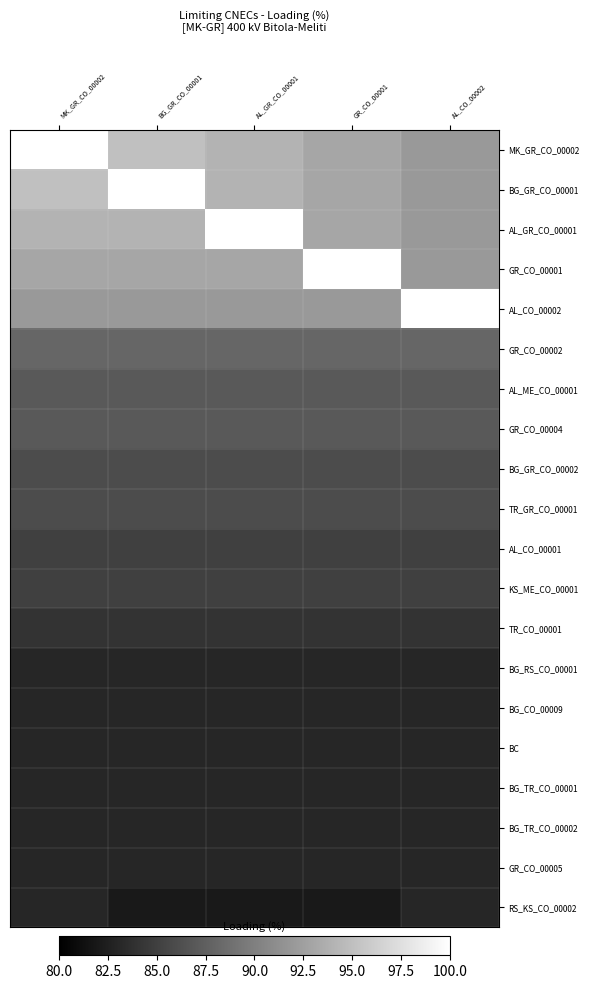

Reading left to right, list all the values displayed in this chart.

MK_GR_CO_00002: MK_GR_CO_00002=100	BG_GR_CO_00001=95	AL_GR_CO_00001=94	GR_CO_00001=93	AL_CO_00002=92
BG_GR_CO_00001: MK_GR_CO_00002=95	BG_GR_CO_00001=100	AL_GR_CO_00001=94	GR_CO_00001=93	AL_CO_00002=92
AL_GR_CO_00001: MK_GR_CO_00002=94	BG_GR_CO_00001=94	AL_GR_CO_00001=100	GR_CO_00001=93	AL_CO_00002=92
GR_CO_00001: MK_GR_CO_00002=93	BG_GR_CO_00001=93	AL_GR_CO_00001=93	GR_CO_00001=100	AL_CO_00002=92
AL_CO_00002: MK_GR_CO_00002=92	BG_GR_CO_00001=92	AL_GR_CO_00001=92	GR_CO_00001=92	AL_CO_00002=100
GR_CO_00002: MK_GR_CO_00002=88	BG_GR_CO_00001=88	AL_GR_CO_00001=88	GR_CO_00001=88	AL_CO_00002=88
AL_ME_CO_00001: MK_GR_CO_00002=87	BG_GR_CO_00001=87	AL_GR_CO_00001=87	GR_CO_00001=87	AL_CO_00002=87
GR_CO_00004: MK_GR_CO_00002=87	BG_GR_CO_00001=87	AL_GR_CO_00001=87	GR_CO_00001=87	AL_CO_00002=87
BG_GR_CO_00002: MK_GR_CO_00002=86	BG_GR_CO_00001=86	AL_GR_CO_00001=86	GR_CO_00001=86	AL_CO_00002=86
TR_GR_CO_00001: MK_GR_CO_00002=86	BG_GR_CO_00001=86	AL_GR_CO_00001=86	GR_CO_00001=86	AL_CO_00002=86
AL_CO_00001: MK_GR_CO_00002=85	BG_GR_CO_00001=85	AL_GR_CO_00001=85	GR_CO_00001=85	AL_CO_00002=85
KS_ME_CO_00001: MK_GR_CO_00002=85	BG_GR_CO_00001=85	AL_GR_CO_00001=85	GR_CO_00001=85	AL_CO_00002=85
TR_CO_00001: MK_GR_CO_00002=84	BG_GR_CO_00001=84	AL_GR_CO_00001=84	GR_CO_00001=84	AL_CO_00002=84
BG_RS_CO_00001: MK_GR_CO_00002=83	BG_GR_CO_00001=83	AL_GR_CO_00001=83	GR_CO_00001=83	AL_CO_00002=83
BG_CO_00009: MK_GR_CO_00002=83	BG_GR_CO_00001=83	AL_GR_CO_00001=83	GR_CO_00001=83	AL_CO_00002=83
BC: MK_GR_CO_00002=83	BG_GR_CO_00001=83	AL_GR_CO_00001=83	GR_CO_00001=83	AL_CO_00002=83
BG_TR_CO_00001: MK_GR_CO_00002=83	BG_GR_CO_00001=83	AL_GR_CO_00001=83	GR_CO_00001=83	AL_CO_00002=83
BG_TR_CO_00002: MK_GR_CO_00002=83	BG_GR_CO_00001=83	AL_GR_CO_00001=83	GR_CO_00001=83	AL_CO_00002=83
GR_CO_00005: MK_GR_CO_00002=83	BG_GR_CO_00001=83	AL_GR_CO_00001=83	GR_CO_00001=83	AL_CO_00002=83
RS_KS_CO_00002: MK_GR_CO_00002=83	BG_GR_CO_00001=82	AL_GR_CO_00001=82	GR_CO_00001=82	AL_CO_00002=83